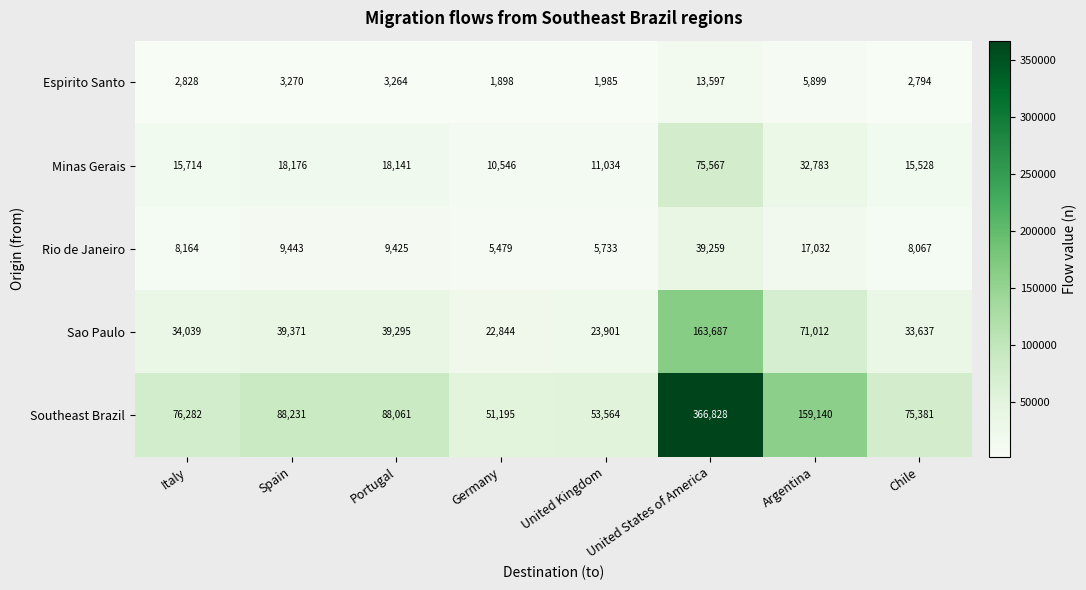

The value of Rio de Janeiro at United Kingdom is 2851. True or false?

False